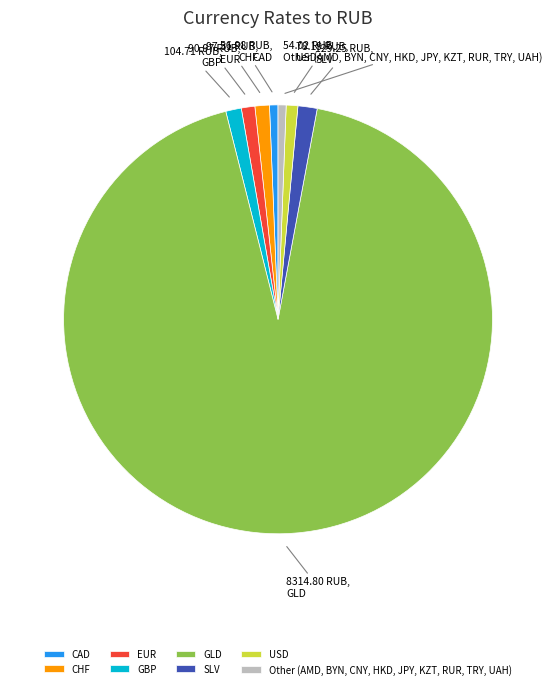

Does EUR account for over 50% of the chart?

No